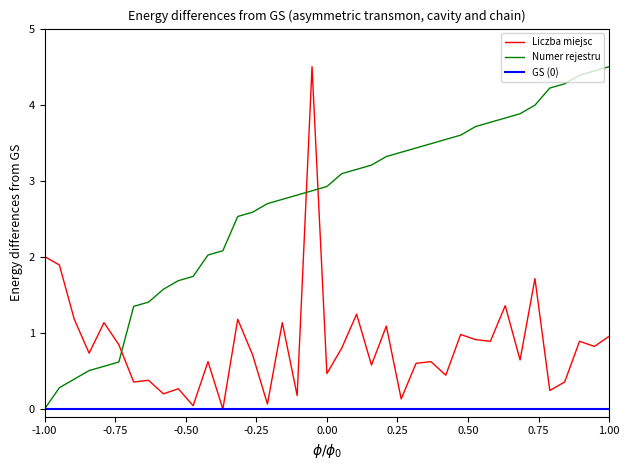

Does the chart display data point markers on the line(s)?

No